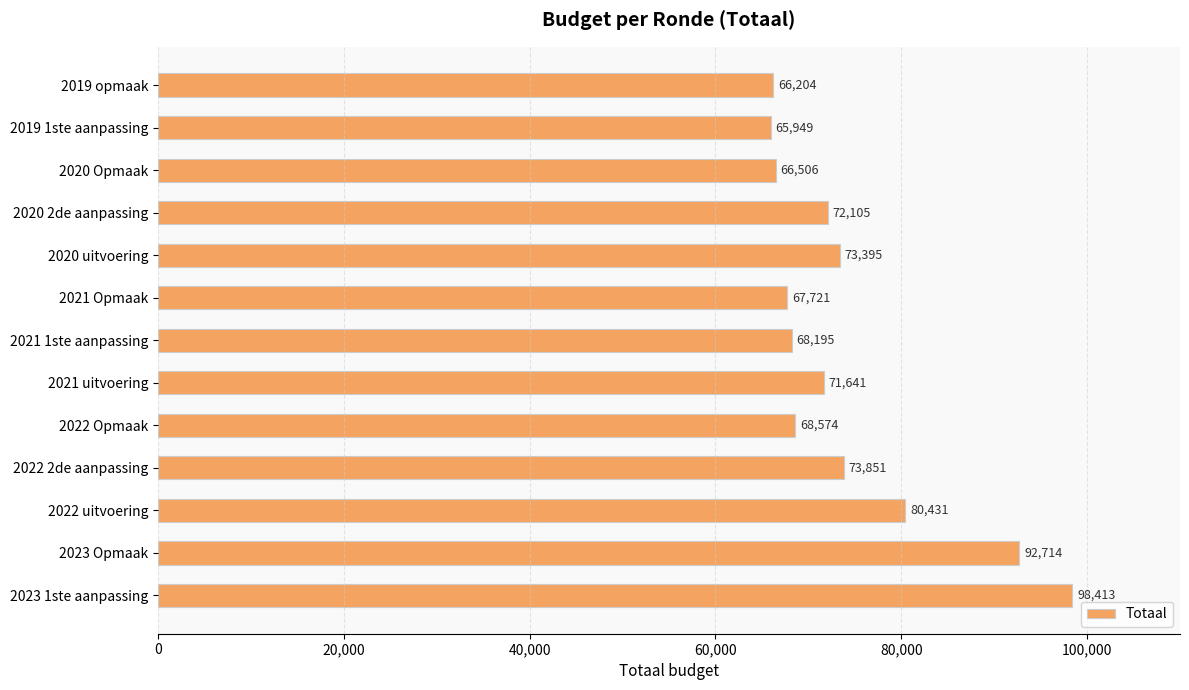

True or false: the data shows 111301 at 2020 uitvoering.

False